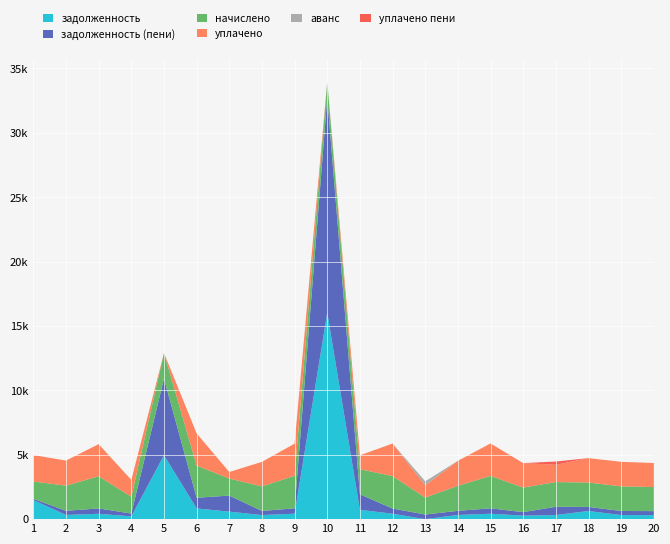

Reading left to right, list all the values displayed in this chart.

задолженность: 1=1476.4	2=324.9	3=415.8	4=216.4	5=4961.8	6=830.9	7=583.3	8=317.5	9=420.6	10=16035.5	11=724.5	12=419.0	13=0.0	14=322.2	15=419.9	16=271.0	17=319.8	18=631.8	19=318.3	20=311.7
задолженность (пени): 1=96.1	2=324.9	3=416.1	4=217.6	5=5954.3	6=831.9	7=1244.3	8=317.9	9=420.6	10=16673.1	11=1201.4	12=407.4	13=358.2	14=322.7	15=419.9	16=273.9	17=640.1	18=315.9	19=317.1	20=311.3
начислено: 1=1349.4	2=1950.0	3=2496.0	4=1306.5	5=1985.1	6=2496.0	7=1322.1	8=1907.1	9=2523.3	10=1275.3	11=1953.9	12=2515.5	13=1318.2	14=1942.2	15=2519.4	16=1903.2	17=1918.8	18=1895.4	19=1907.1	20=1868.1
уплачено: 1=2055.0	2=1949.0	3=2496.0	4=1306.5	5=0.0	6=2496.1	7=510.2	8=1906.2	9=2498.9	10=0.0	11=1078.0	12=2527.3	13=958.0	14=1943.1	15=2518.7	16=1901.7	17=1341.6	18=1895.2	19=1907.8	20=1867.5
аванс: 1=0.0	2=0.0	3=0.0	4=0.0	5=0.0	6=0.0	7=0.0	8=0.0	9=0.0	10=0.0	11=0.0	12=0.0	13=300.9	14=0.0	15=0.0	16=0.0	17=0.0	18=0.0	19=0.0	20=0.0
уплачено пени: 1=0.0	2=0.0	3=0.0	4=0.0	5=0.0	6=0.0	7=0.0	8=0.0	9=0.0	10=0.0	11=0.0	12=0.0	13=0.0	14=0.0	15=0.0	16=0.0	17=255.4	18=0.0	19=0.0	20=0.0